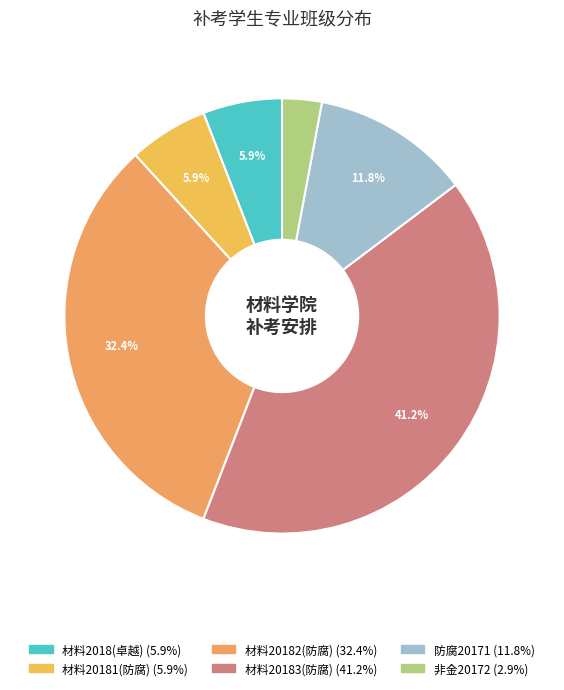

Is there a majority slice in this chart?

No